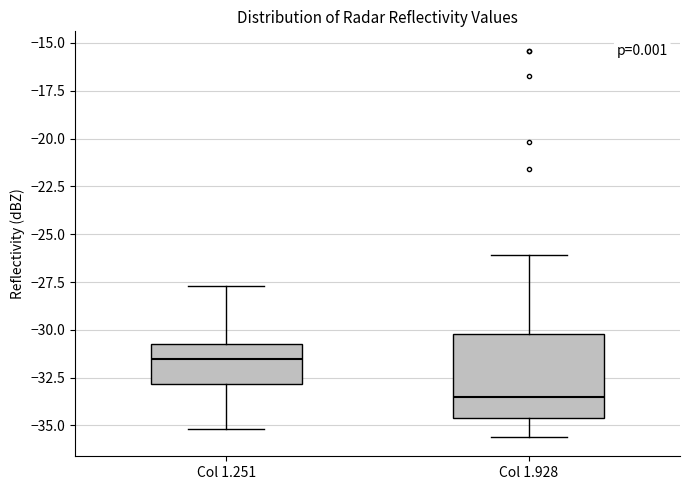

Which box is the tallest, from its lower edge to its upper edge?

Col 1.928